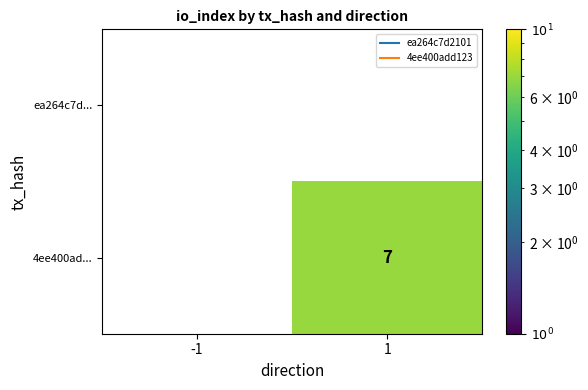

Rank the series by their maximum value, from highest to lowest.

4ee400ad..., ea264c7d...